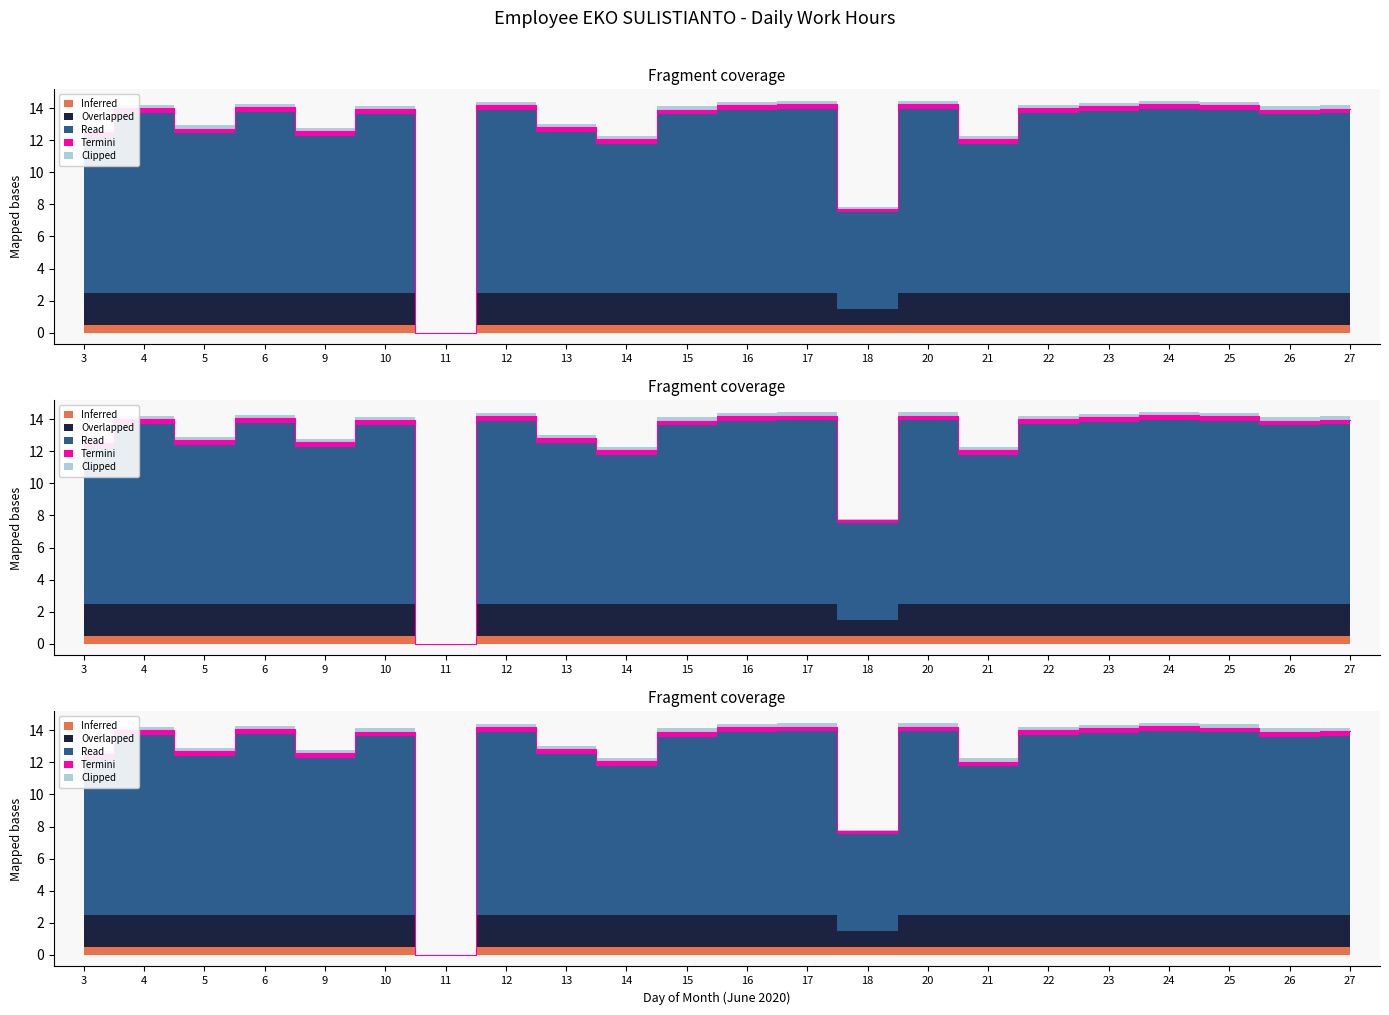

List the series in order of their peak value, lowest first.

Clipped, Termini, Inferred, Overlapped, Read